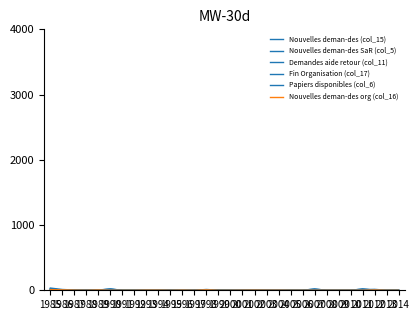

Count the number of data series in this chart.

6